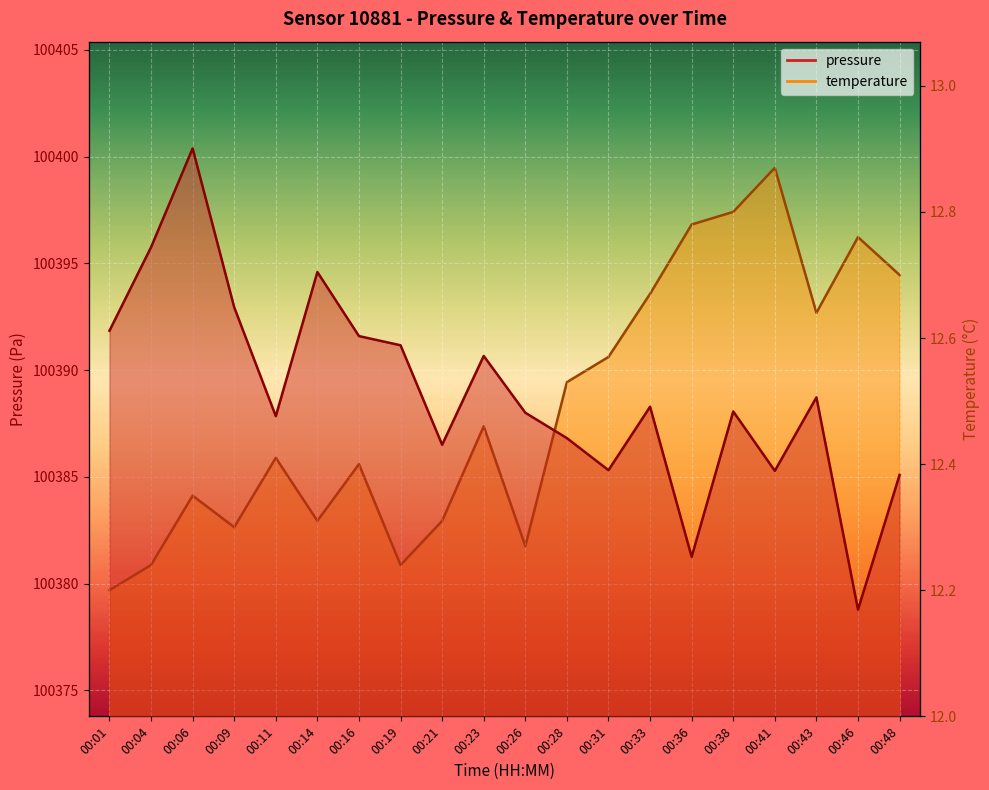

How many interior local peaks does the temperature series have?

6